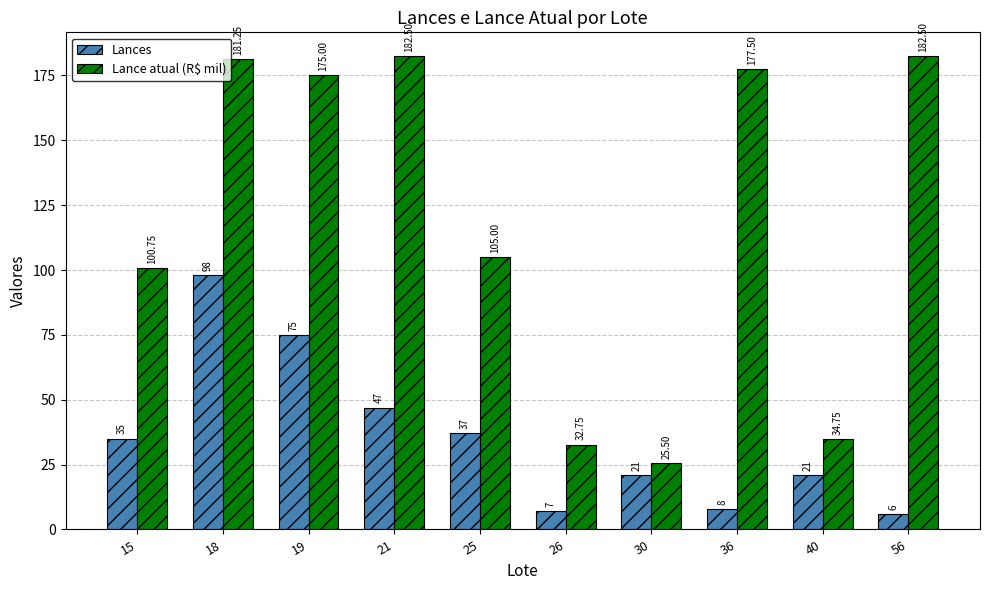

Between 40 and 56, which series saw the biggest shift?

Lance atual (R$ mil)